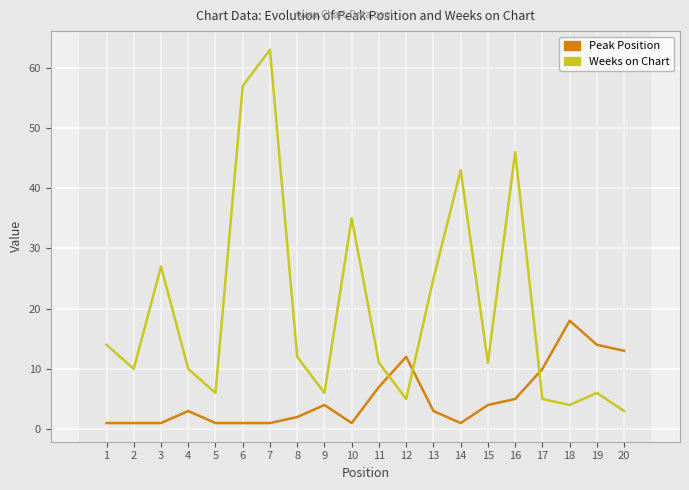

Reading left to right, extract all data points from this chart.

Peak Position: 1=1	2=1	3=1	4=3	5=1	6=1	7=1	8=2	9=4	10=1	11=7	12=12	13=3	14=1	15=4	16=5	17=10	18=18	19=14	20=13
Weeks on Chart: 1=14	2=10	3=27	4=10	5=6	6=57	7=63	8=12	9=6	10=35	11=11	12=5	13=25	14=43	15=11	16=46	17=5	18=4	19=6	20=3